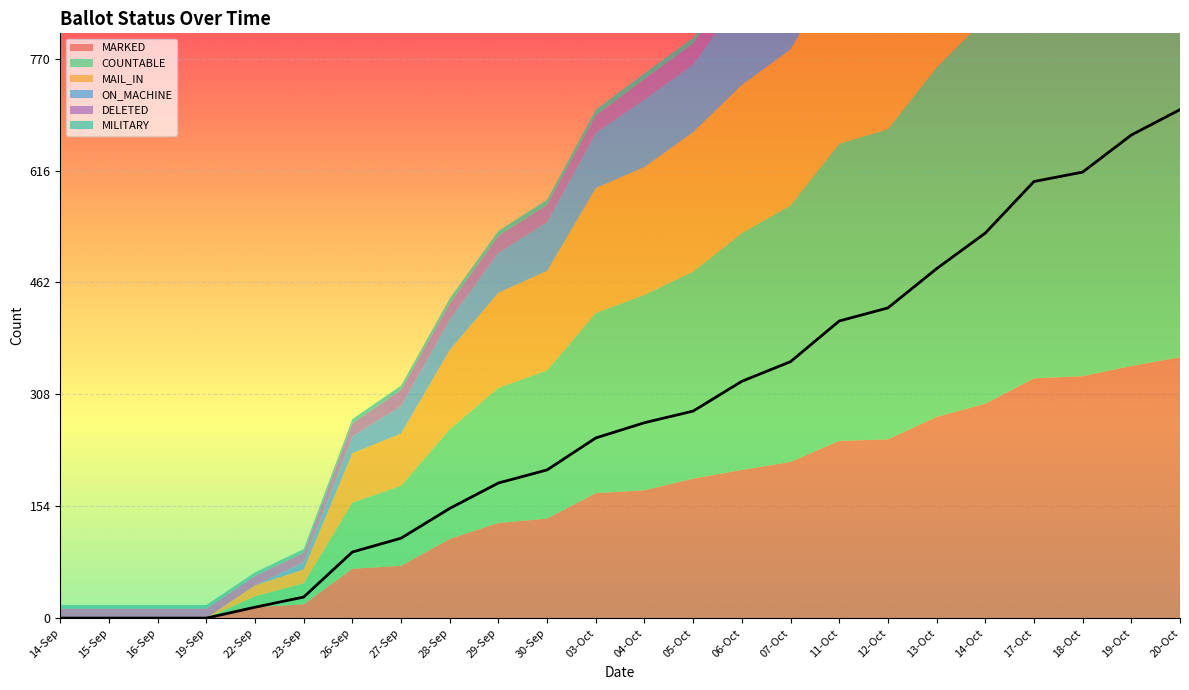

What is the sum of all DELETED values?

615